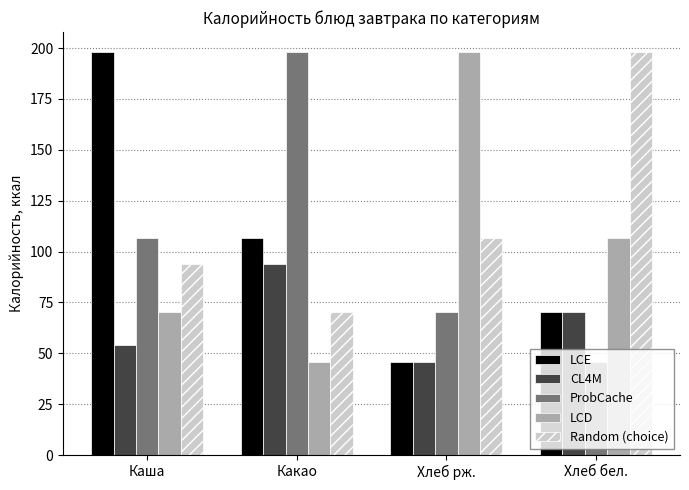

What are all the series names shown in the legend?

LCE, CL4M, ProbCache, LCD, Random (choice)